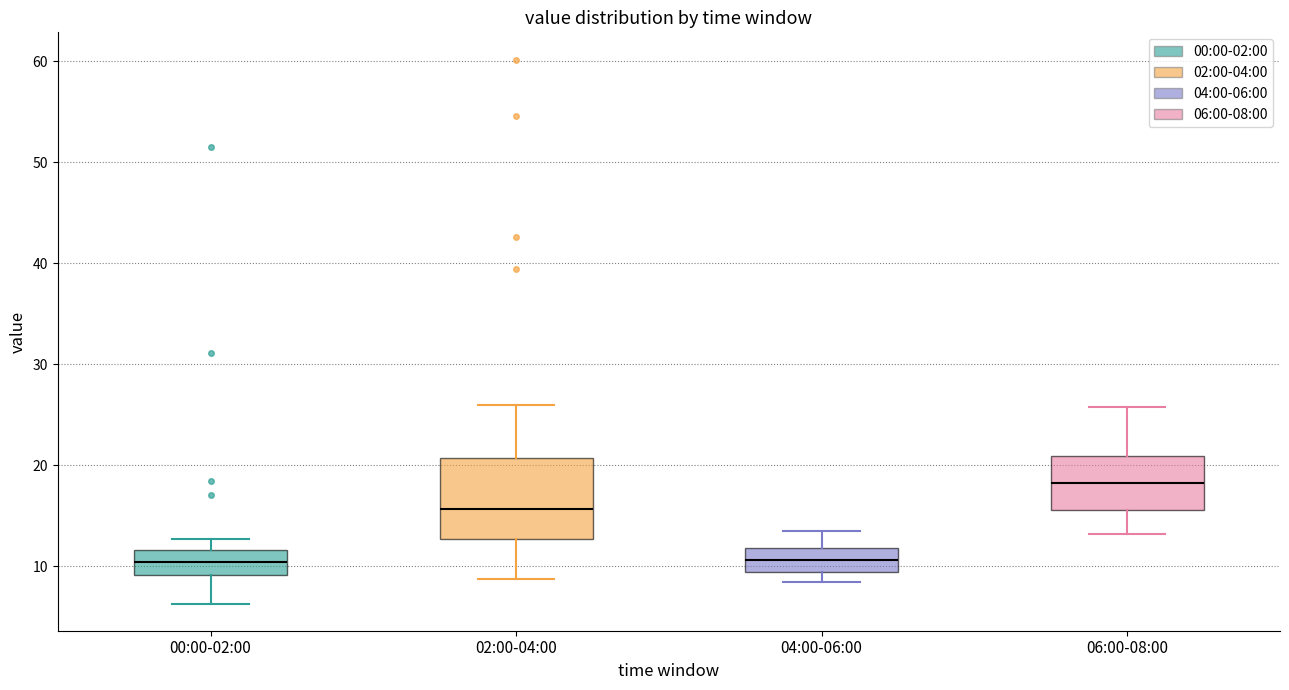

Reading left to right, read every box against the y-axis: the position of its median line, the range the box covers, and the ends of its whiskers. The values are not printed on the chart, so give them approximately, as read against the axis.

00:00-02:00: median 10, box 9 to 12, whiskers 6 to 13
02:00-04:00: median 16, box 13 to 21, whiskers 9 to 26
04:00-06:00: median 11, box 9 to 12, whiskers 8 to 14
06:00-08:00: median 18, box 16 to 21, whiskers 13 to 26